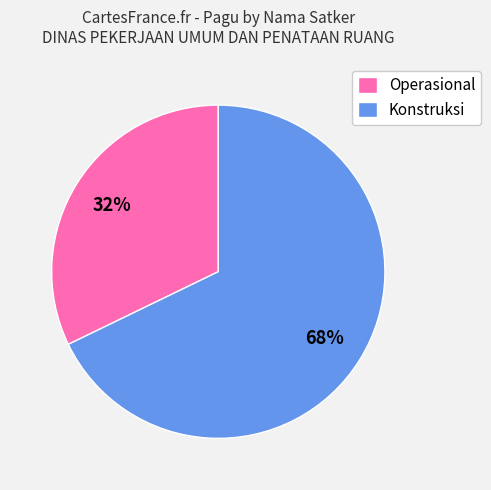

To the nearest percent, what percentage of the pie is Operasional?

32%